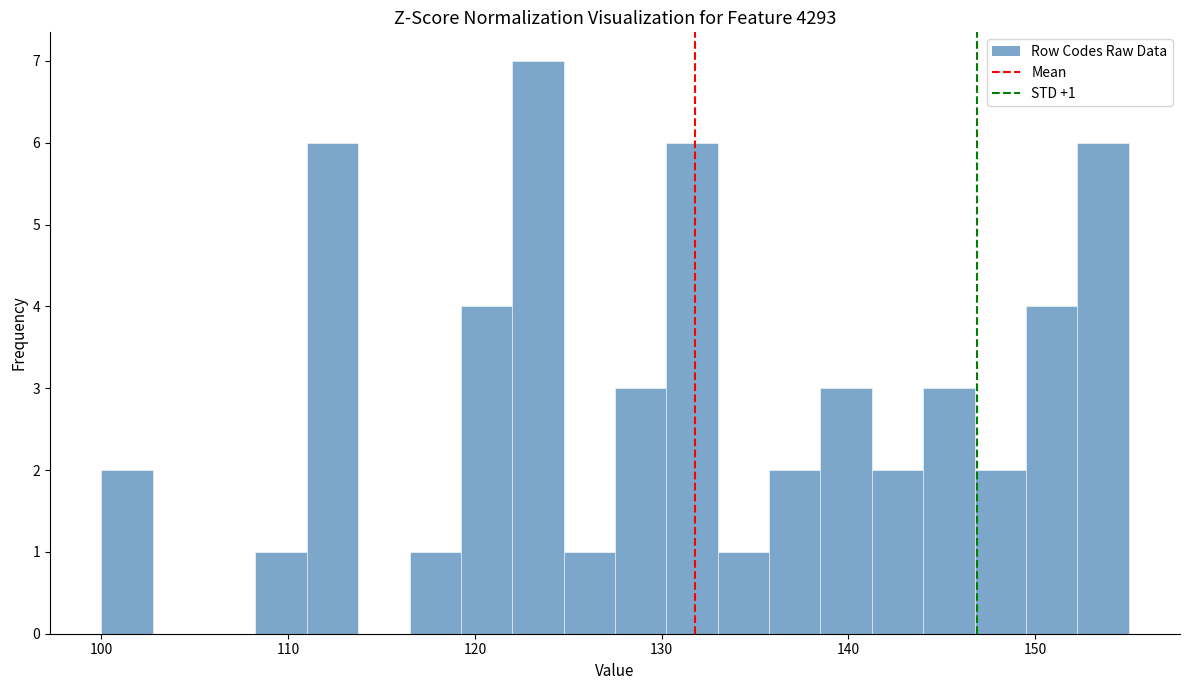

Read against the x-axis, roughly where is the centre of the tallest bar?

123